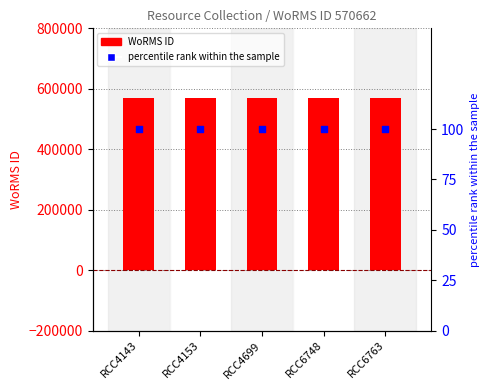

At which category is the sum across all series the highest?

RCC4143